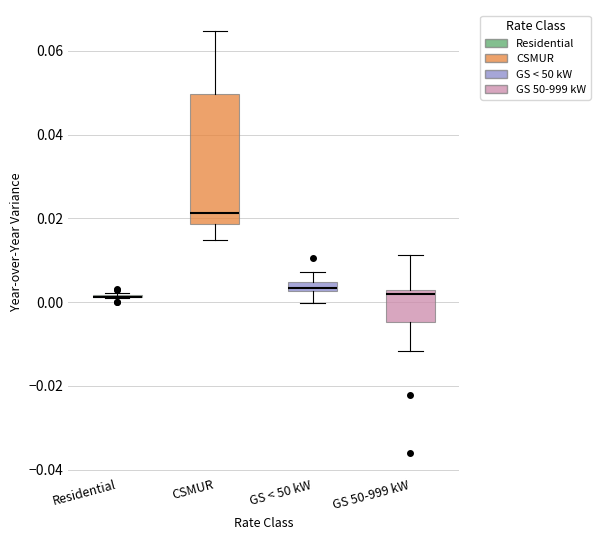

Which box is the tallest, from its lower edge to its upper edge?

CSMUR